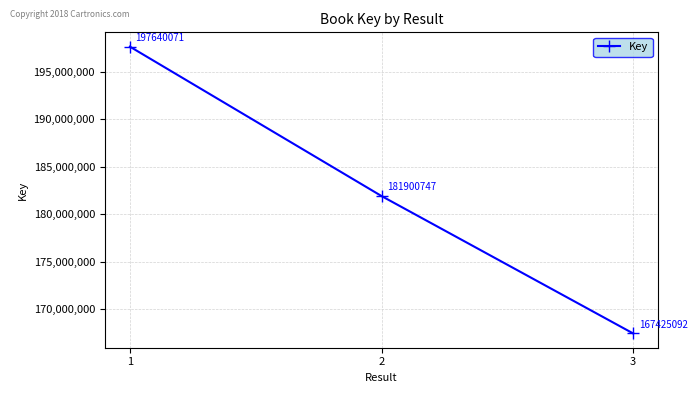

Is it true that the value at 1 is 266941595?

False